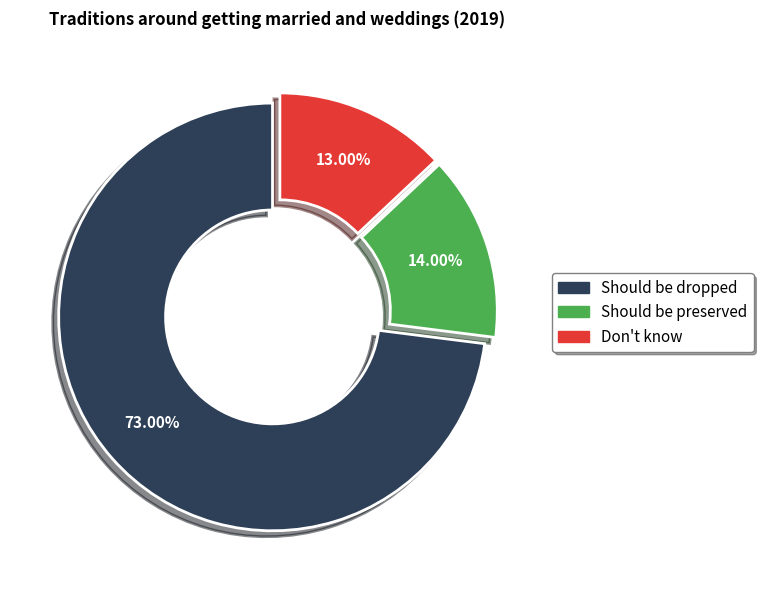

Which slice is the largest?

Should be dropped